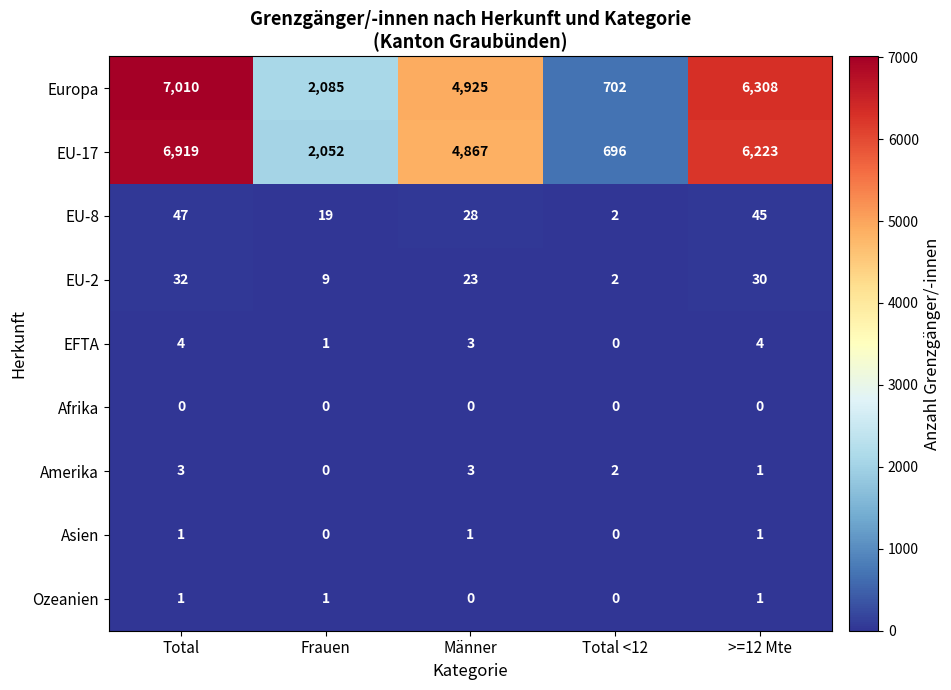

What is the total value across all series at Männer?

9850